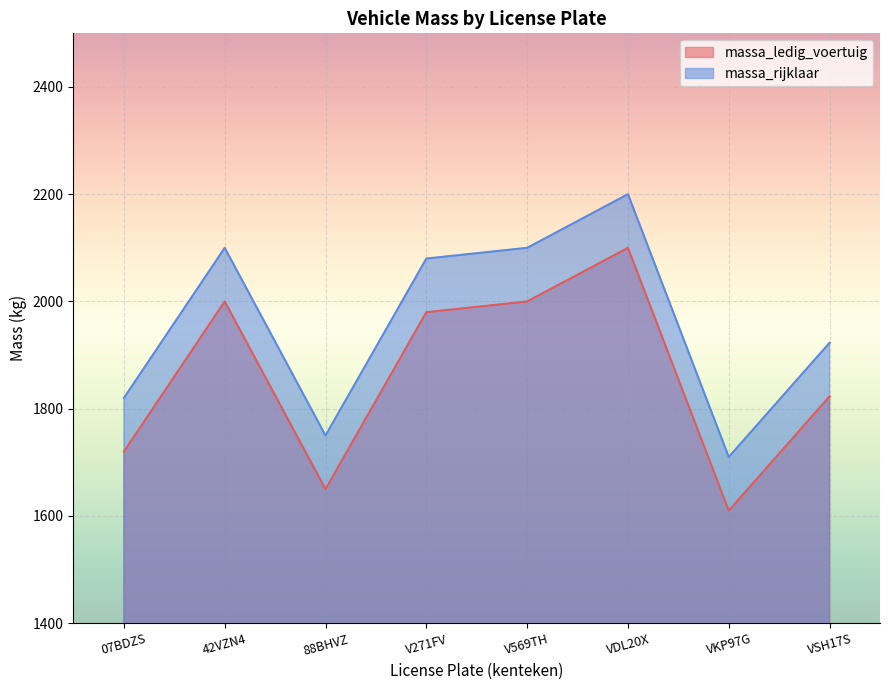

What position from the right is 88BHVZ?

6